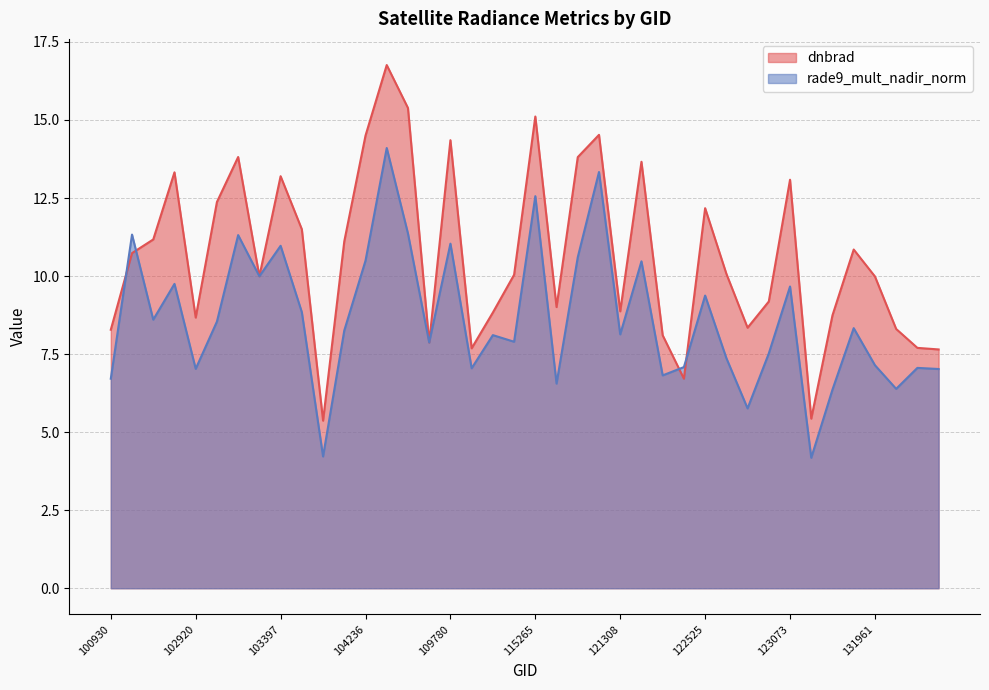

What are all the series names shown in the legend?

dnbrad, rade9_mult_nadir_norm